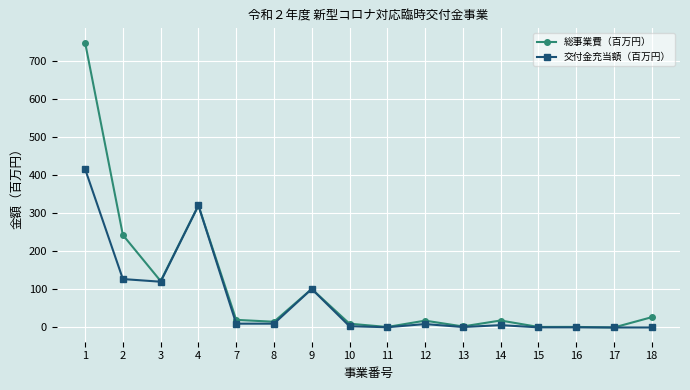

What are all the series names shown in the legend?

総事業費（百万円）, 交付金充当額（百万円）